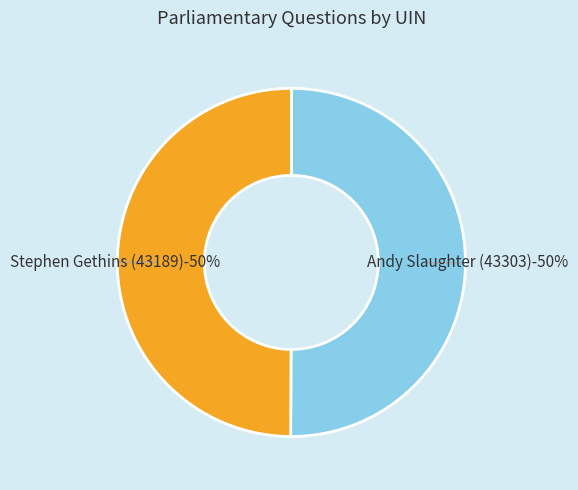

Rank the categories by value from lowest to highest.

Stephen Gethins (43189), Andy Slaughter (43303)